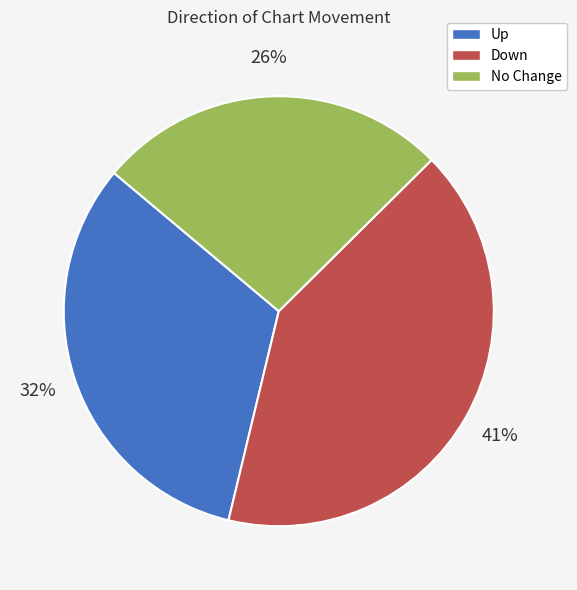

Is there any slice that represents more than half of the pie?

No